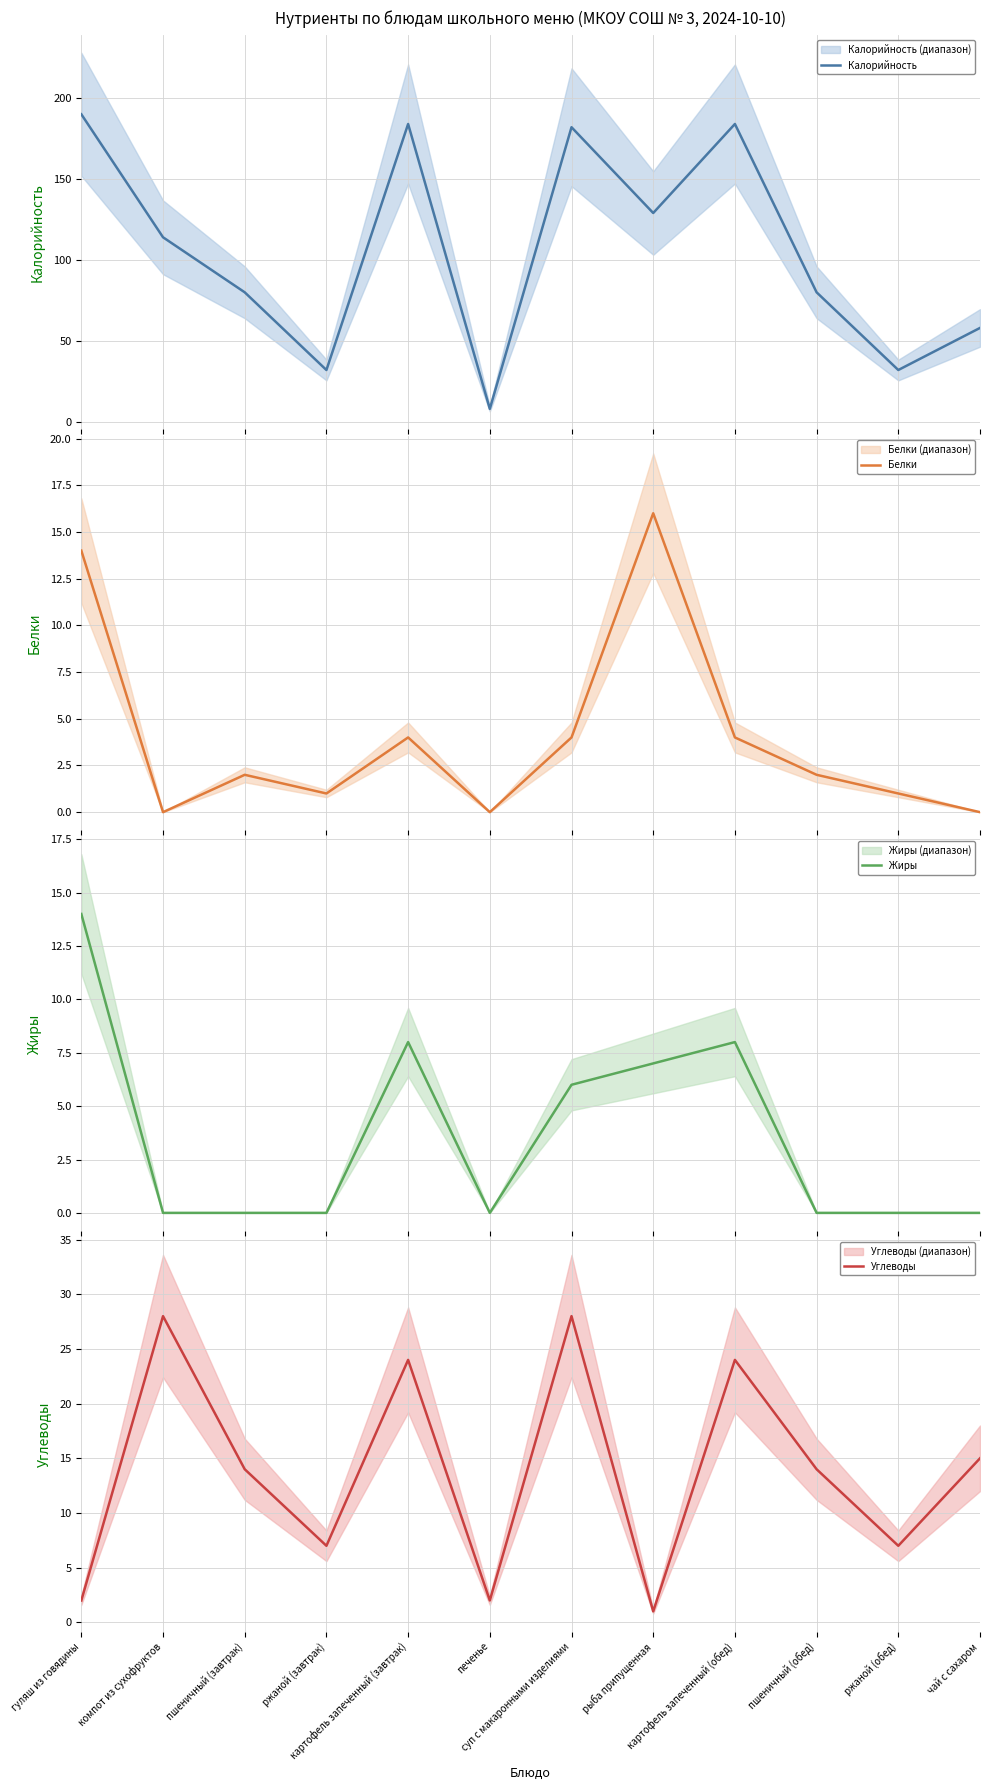

True or false: Жиры and Углеводы intersect in this chart.

True